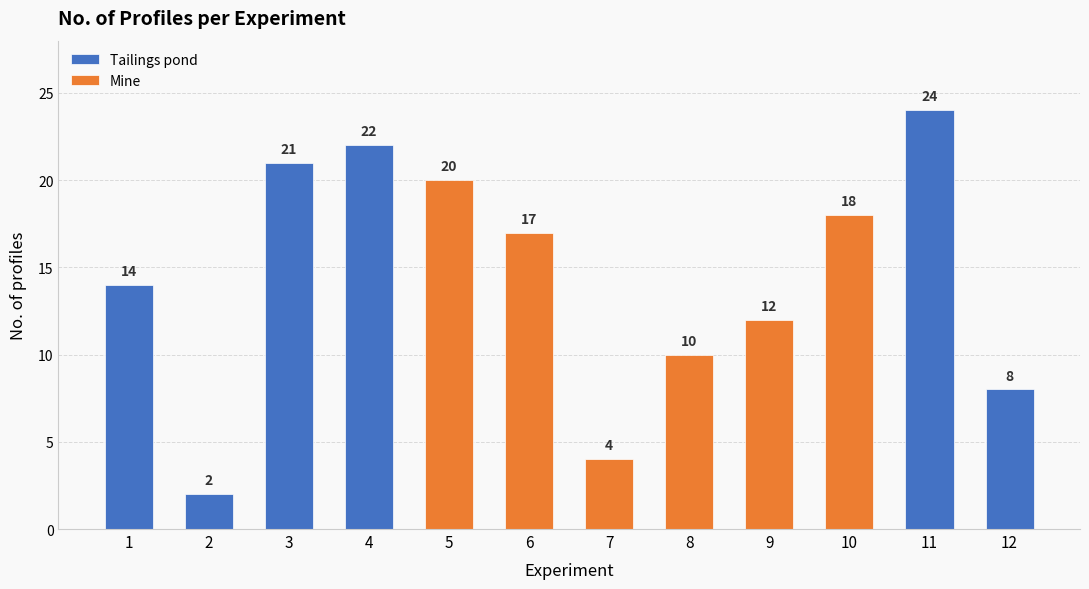

What is the value of the 8th bar from the left?

10